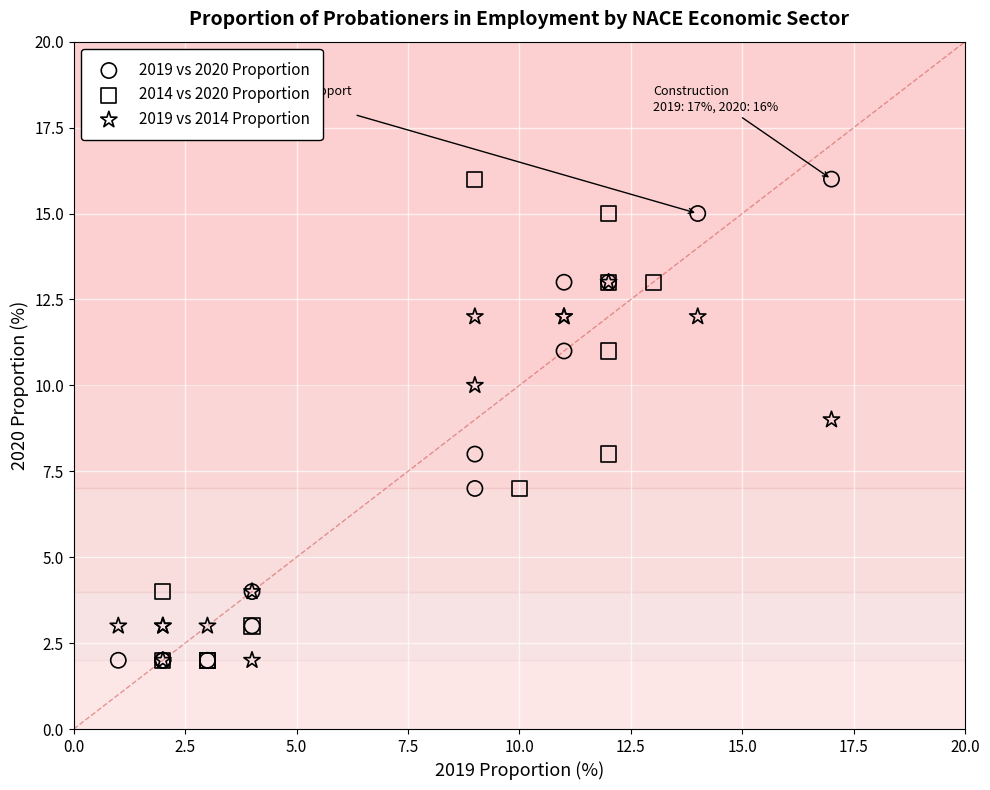

What are all the series names shown in the legend?

2019 vs 2020 Proportion, 2014 vs 2020 Proportion, 2019 vs 2014 Proportion